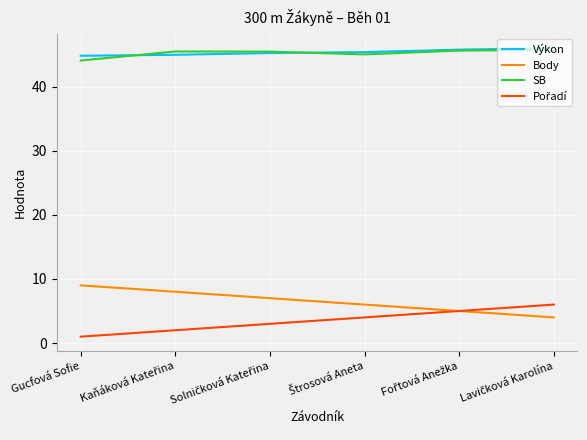

What is the spread (max minus min) of values at Gucfová Sofie?

43.8